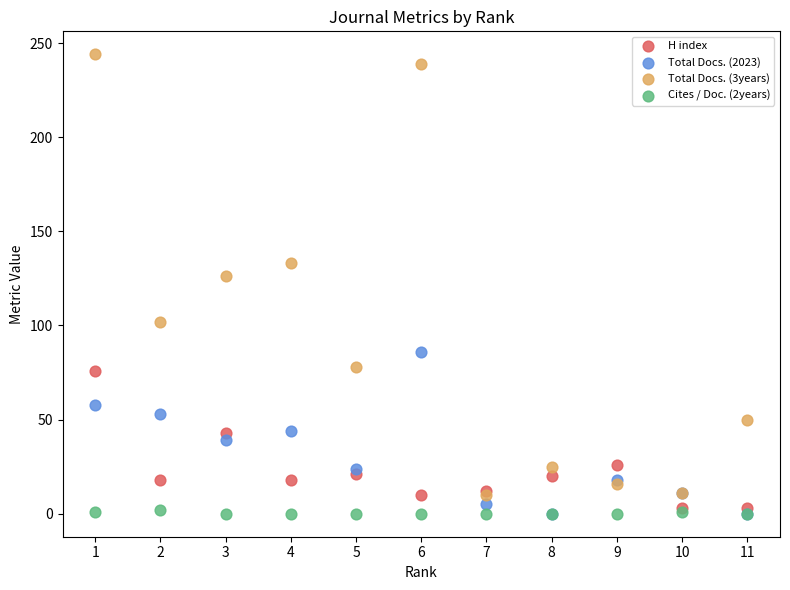

Across all series, what Y value is closest to 122?

126